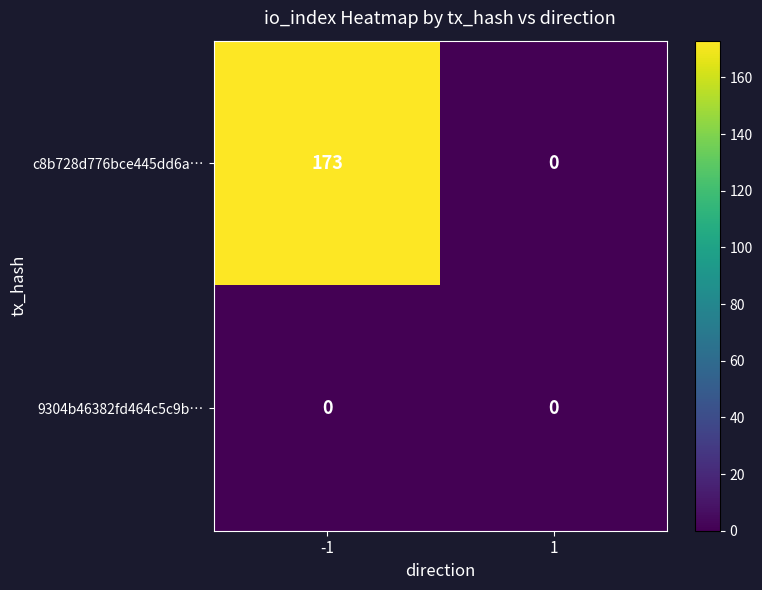

Between -1 and 1, which series saw the biggest shift?

c8b728d776bce445dd6a…